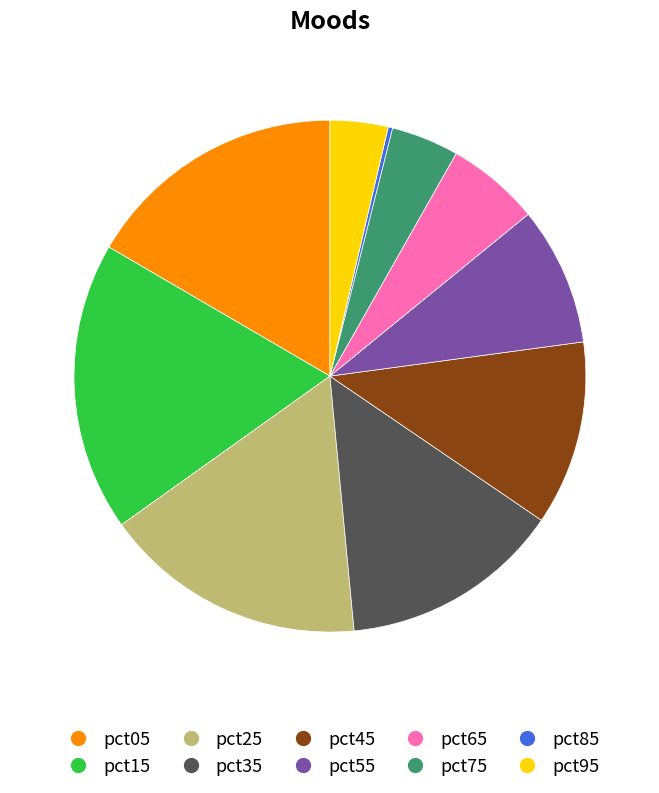

True or false: pct05 accounts for 17% of the total.

True